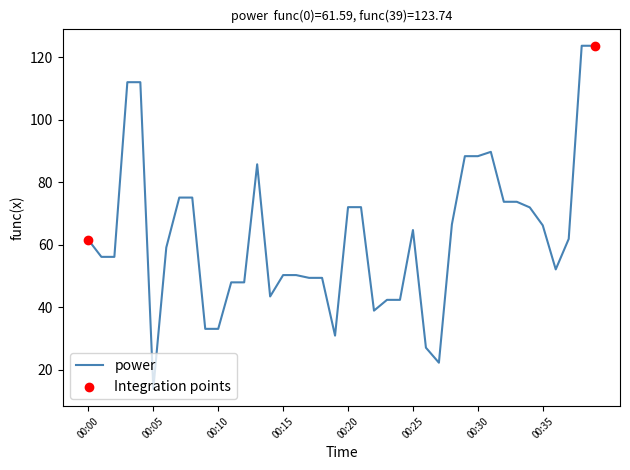

What is the smallest value displayed?

13.9